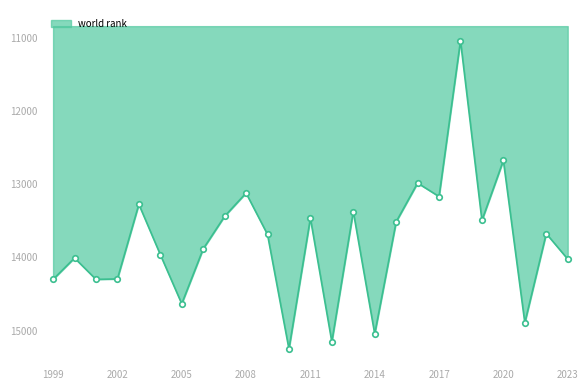

What is the difference between the second highest and minimum values?

4122